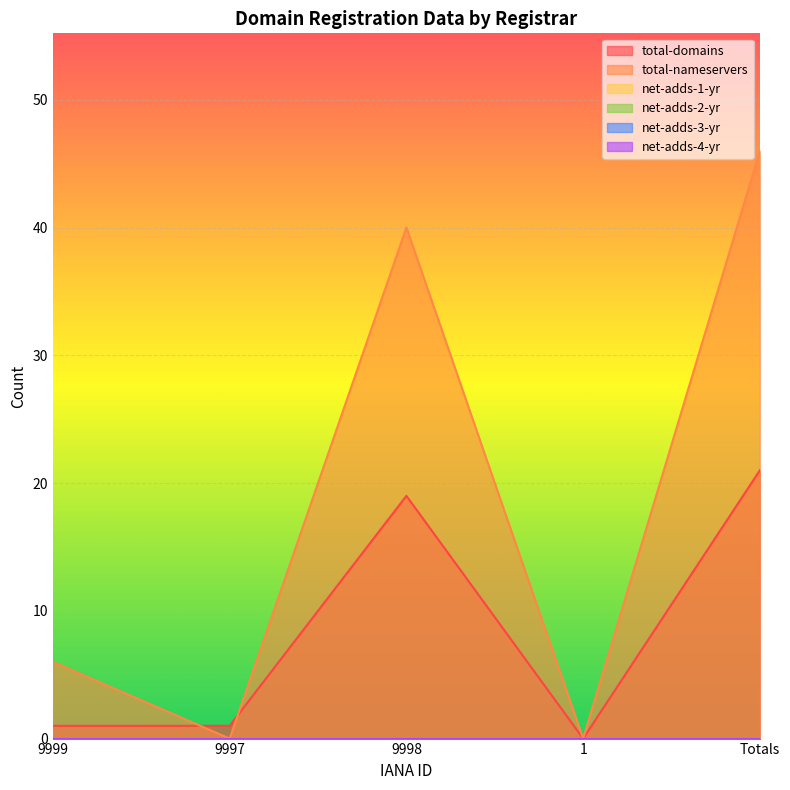

At which label is net-adds-4-yr closest to 0?

9999